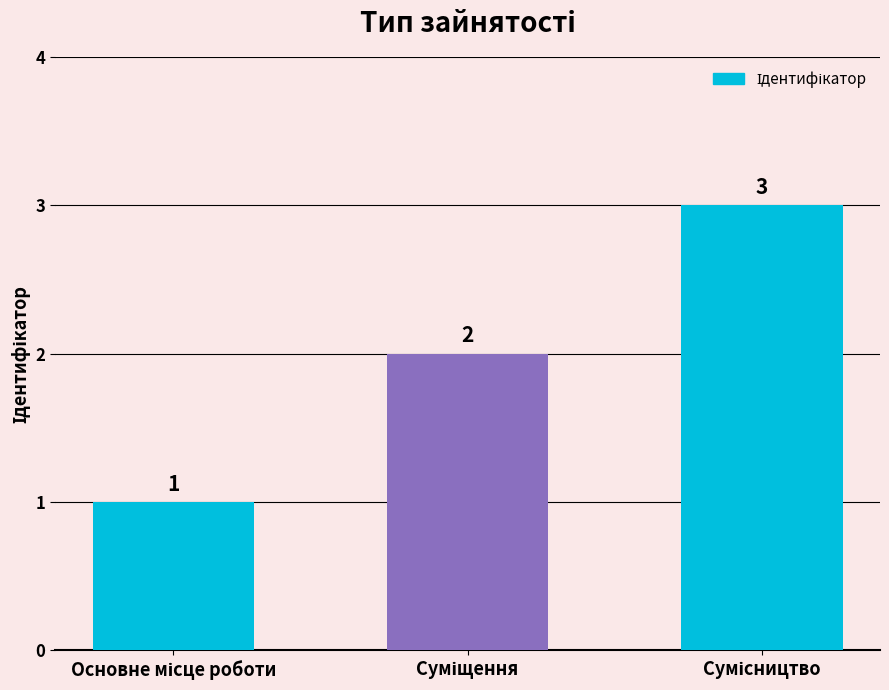

What is the maximum value shown in the chart?

3